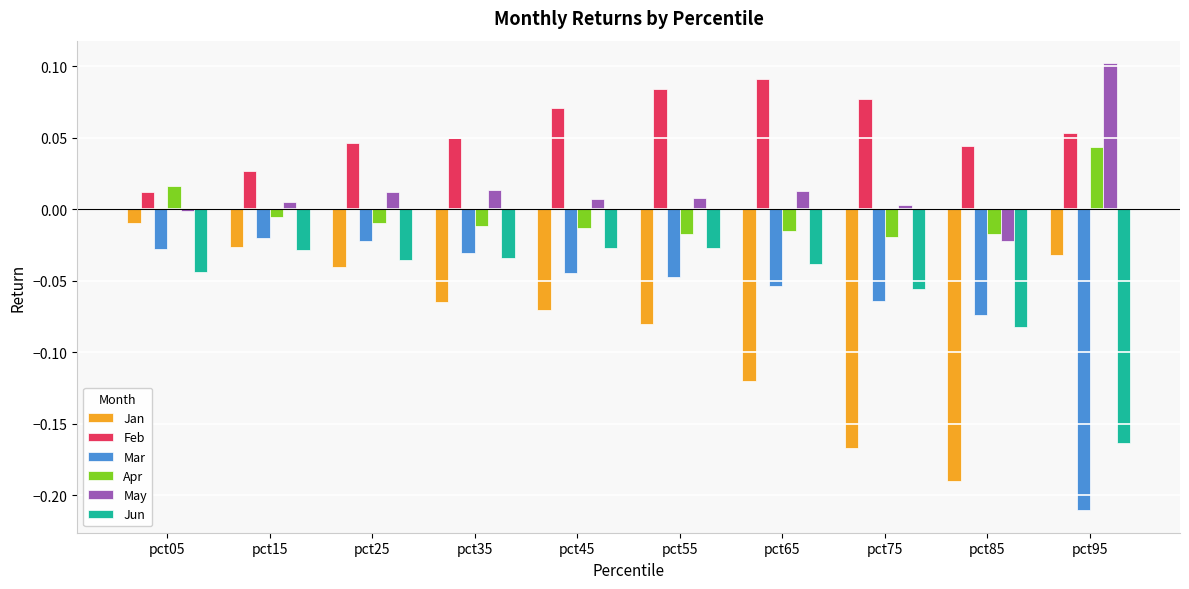

Are the bars horizontal?

No